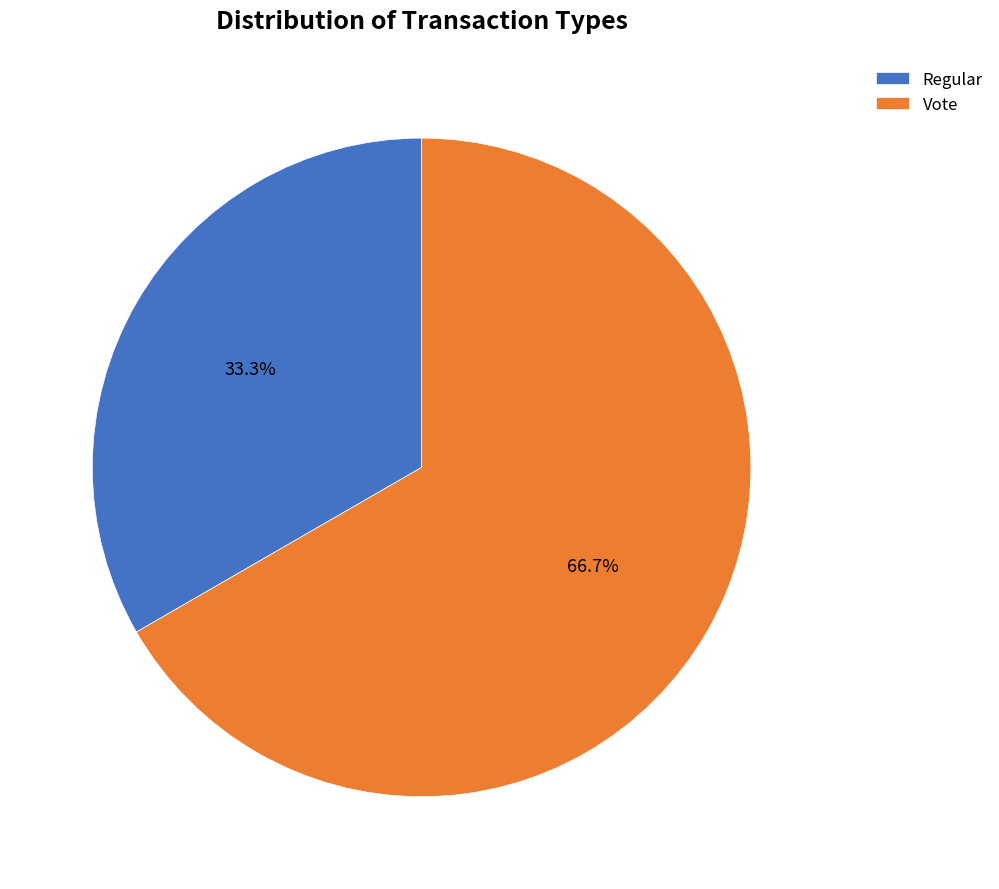

Does any single category account for the majority?

Yes